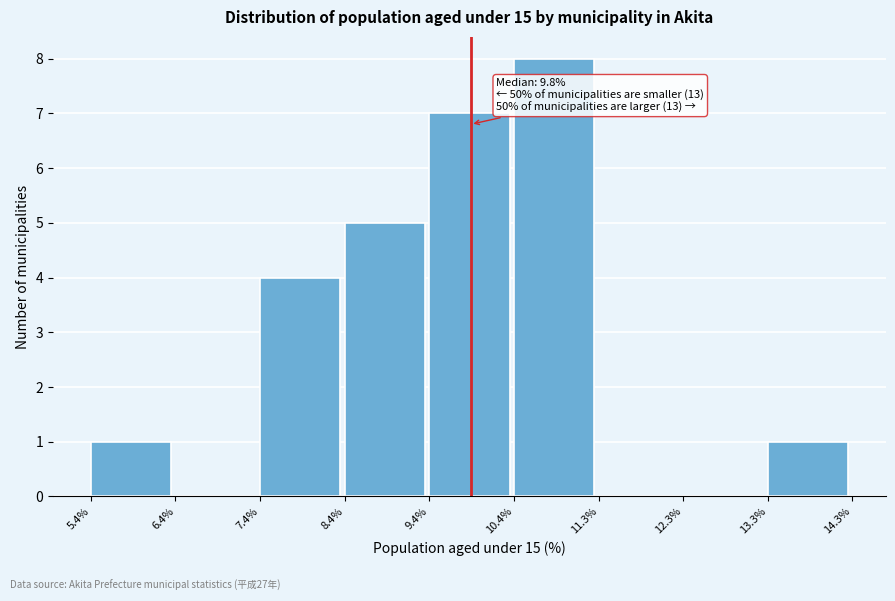

Which range on the x-axis has the tallest bar?

10.4% to 11.3%